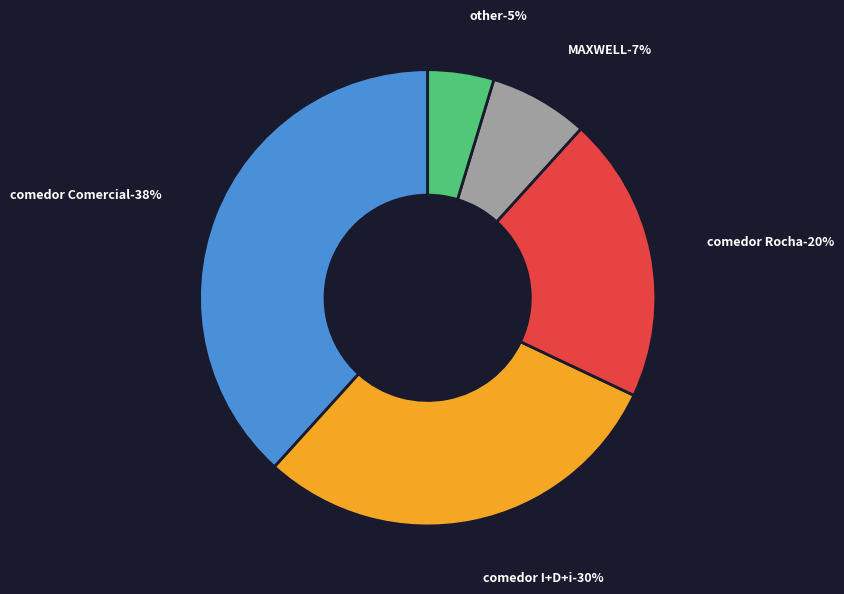

To the nearest percent, what portion does other represent?

5%